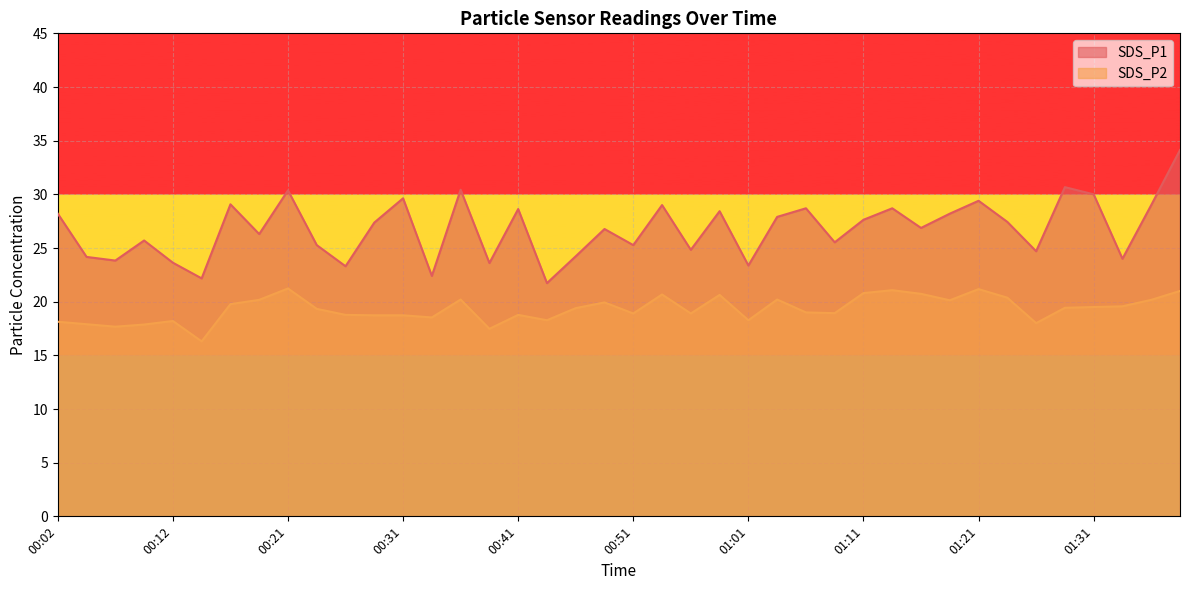

How many lines are shown in the chart?

2